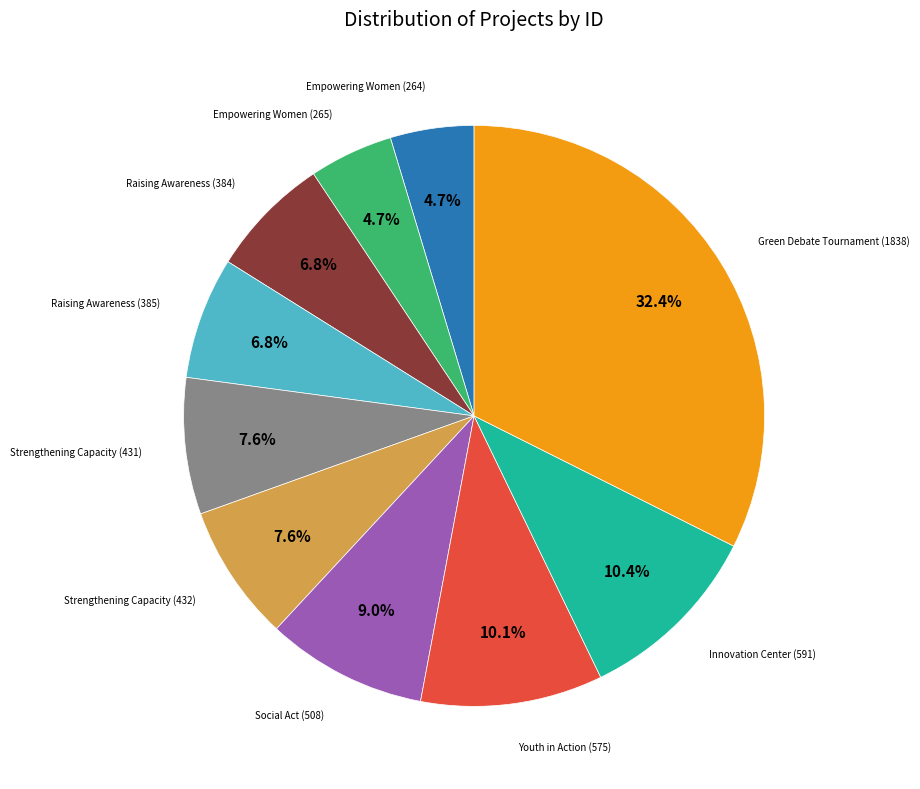

Is there a majority slice in this chart?

No